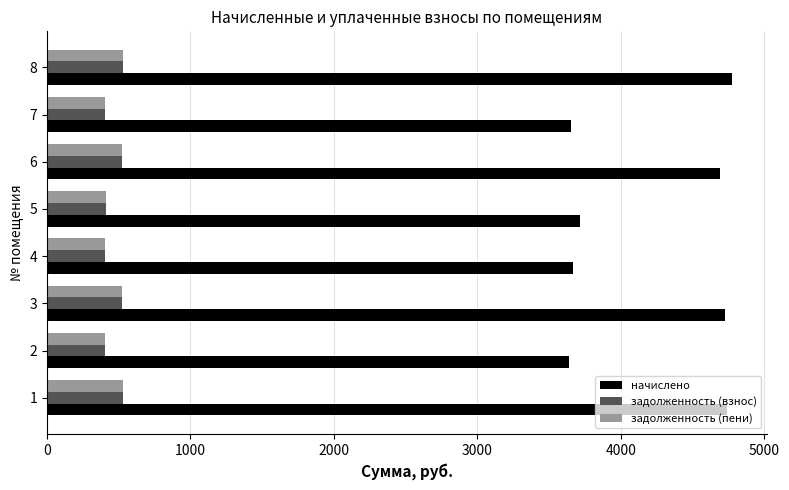

The value of задолженность (взнос) at 8 is 880.1. True or false?

False